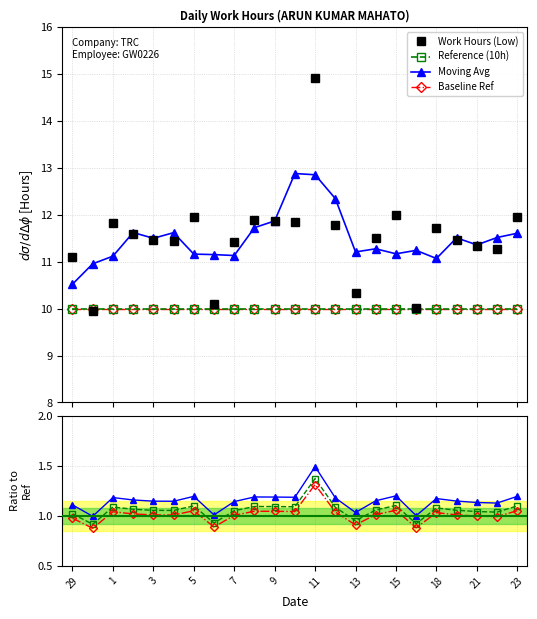

At how many categories does at least one series exceed 1?

23